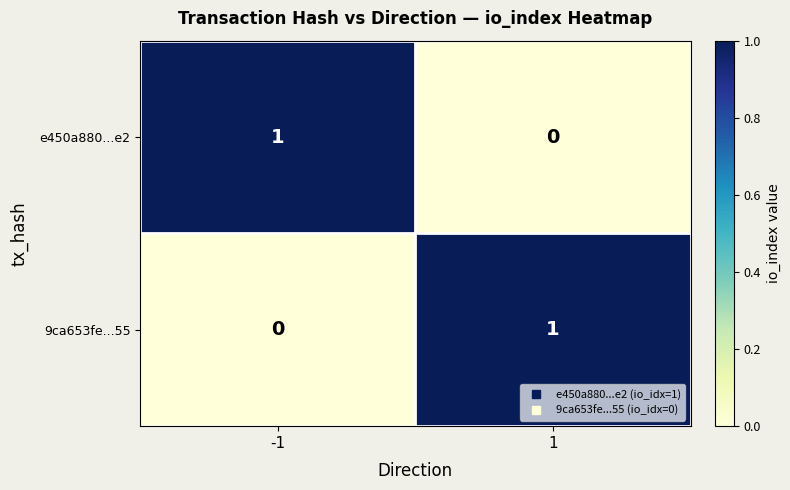

The e450a880...e2 series shows 0 at 1. True or false?

True